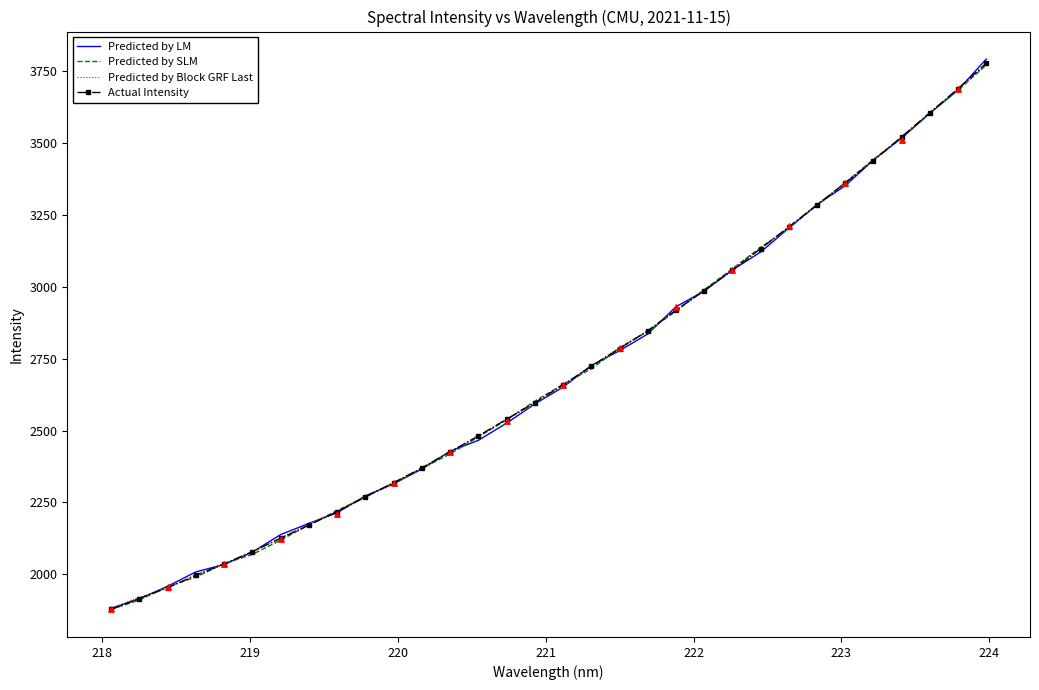

Which series has the largest total across all categories?

Predicted by Block GRF Last